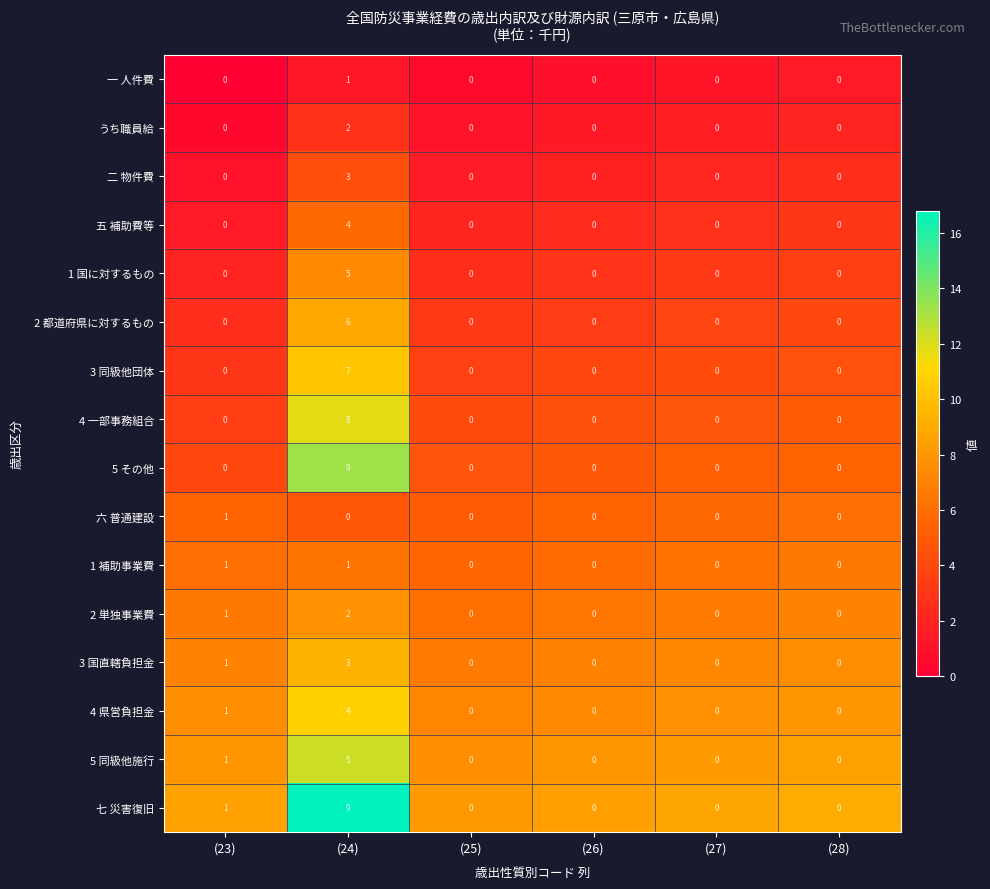

What is the highest value of the 七 災害復旧 series?

9